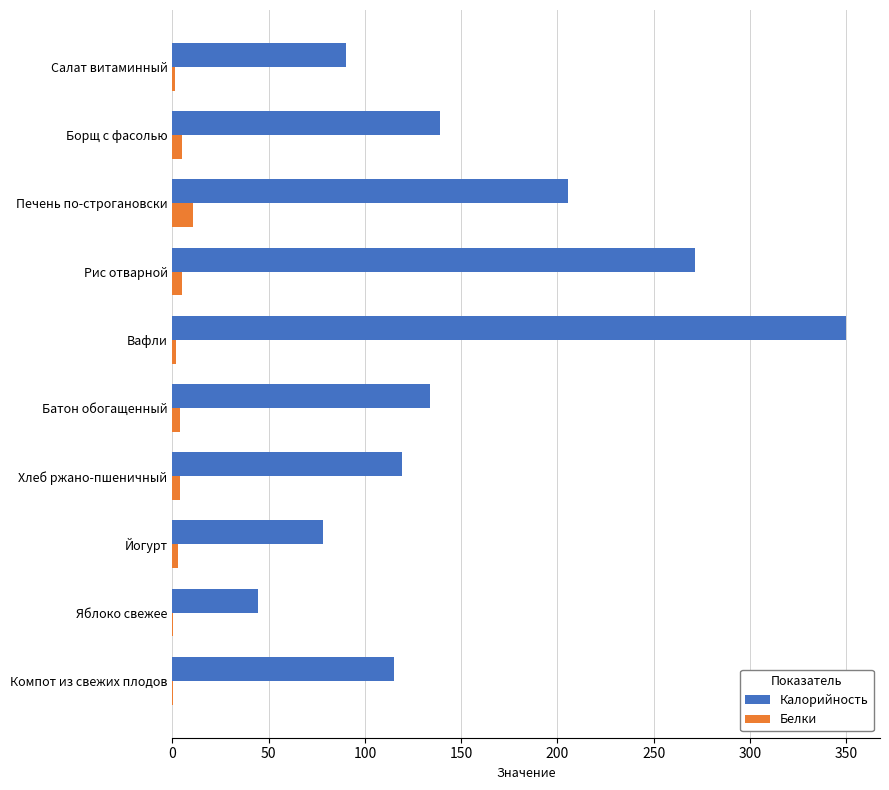

Which series changed the most between Вафли and Йогурт?

Калорийность